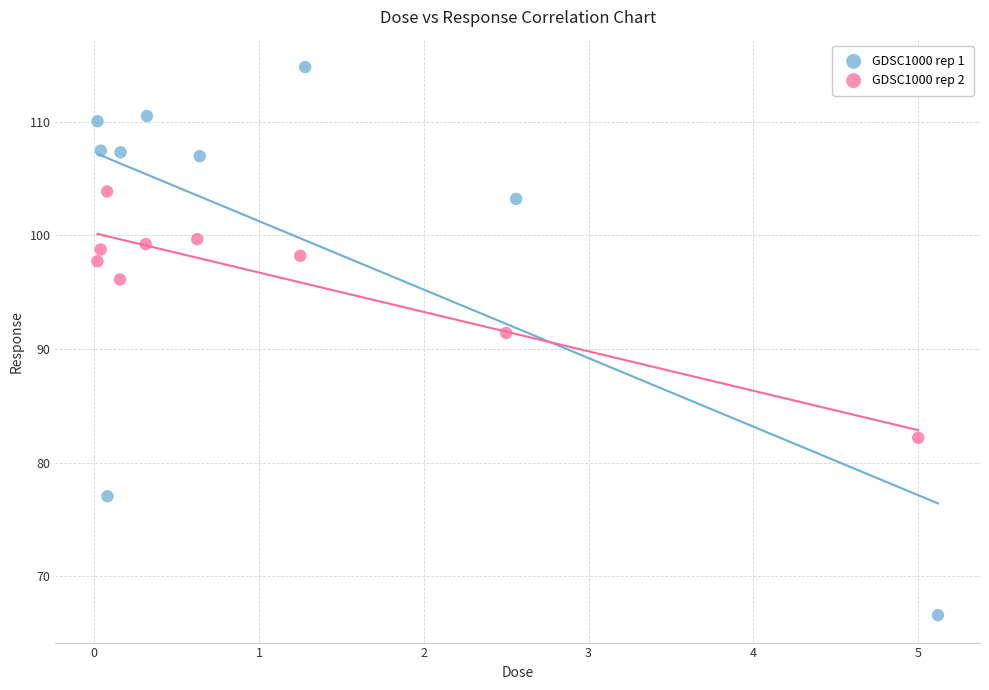

Which series contains the lowest Y value?

GDSC1000 rep 1